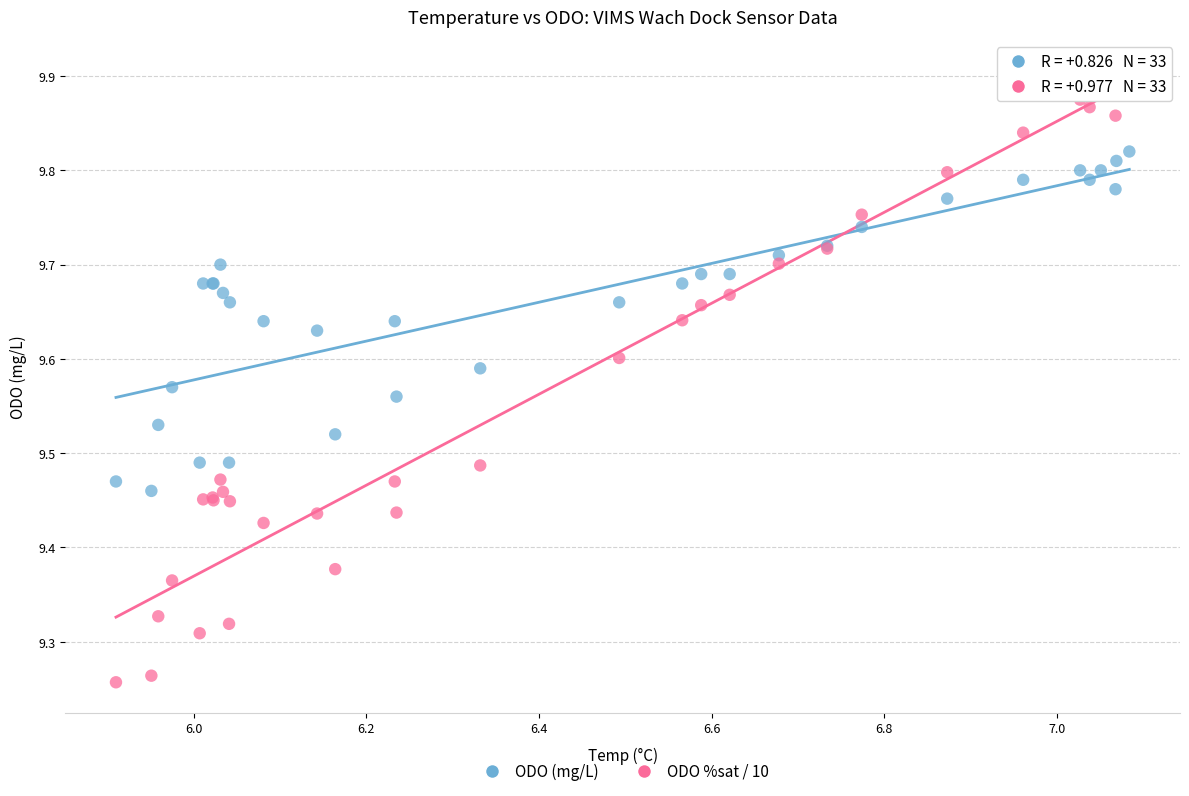

What are all the series names shown in the legend?

ODO (mg/L), ODO %sat / 10